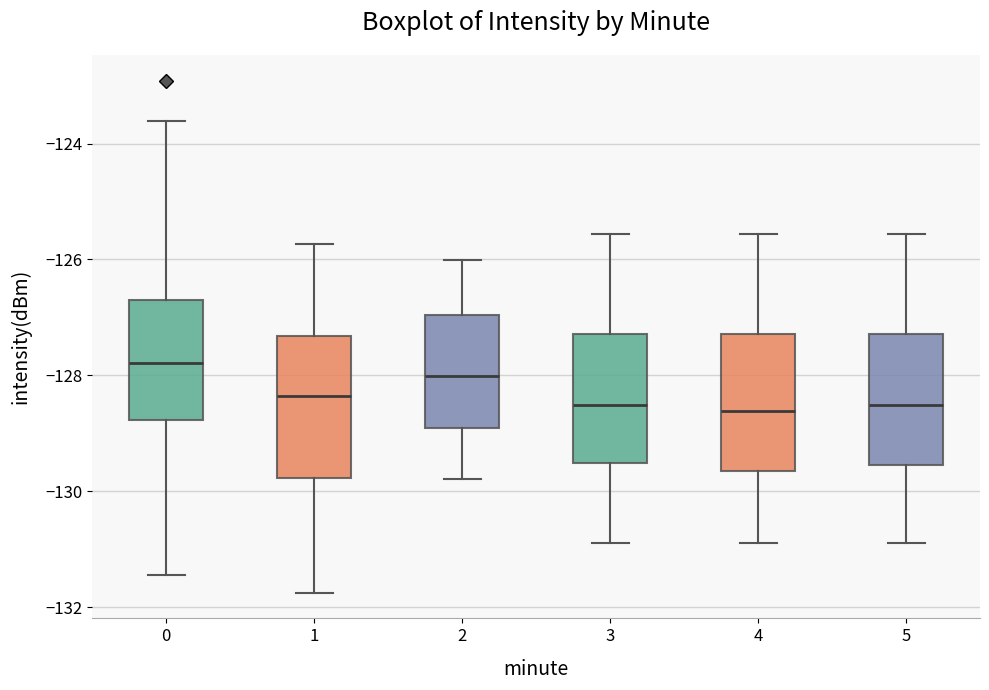

Where does the upper whisker of the box at x = 1 end on the y-axis? The values are not printed on the chart, so give them approximately, as read against the axis.

-125.8